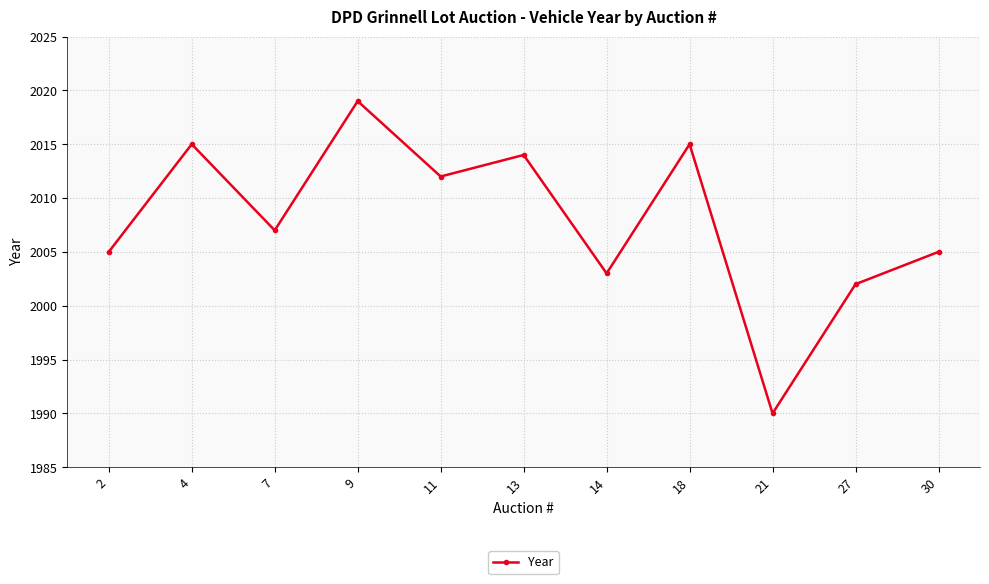

Between 14 and 18, which is larger?

18